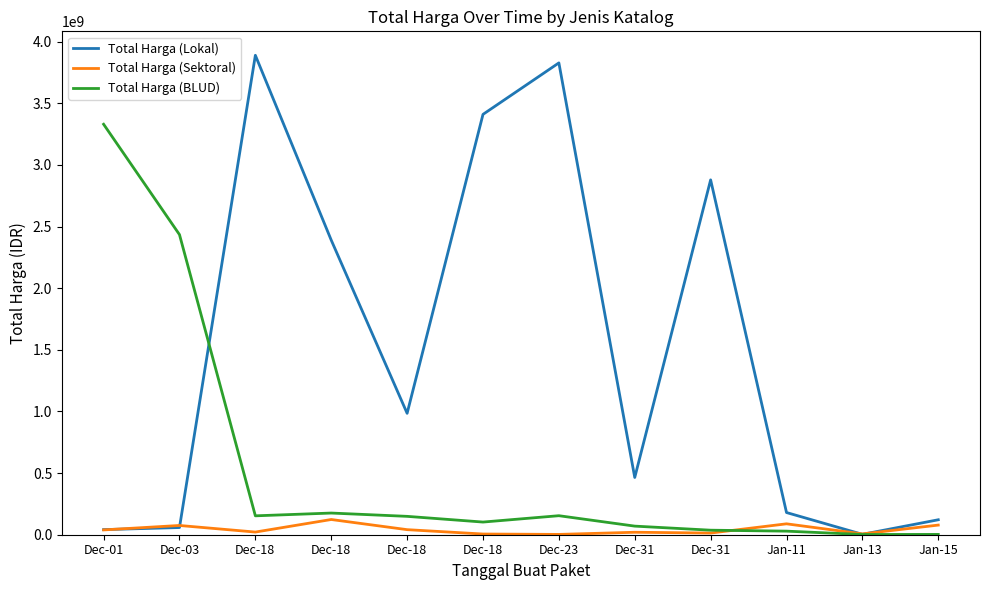

What are all the series names shown in the legend?

Total Harga (Lokal), Total Harga (Sektoral), Total Harga (BLUD)